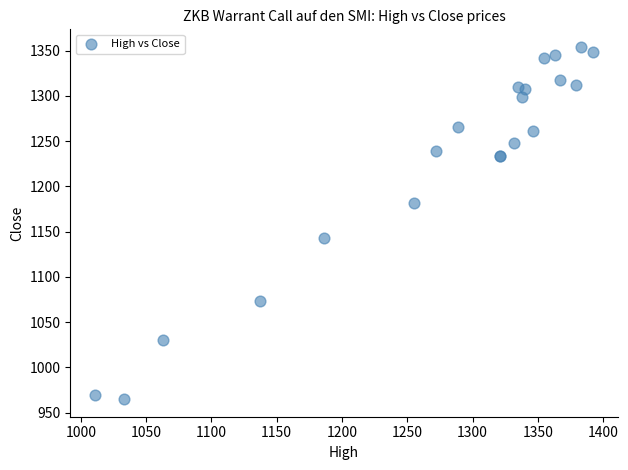

What Y value in the scatter plot is closest to 1159?

1143